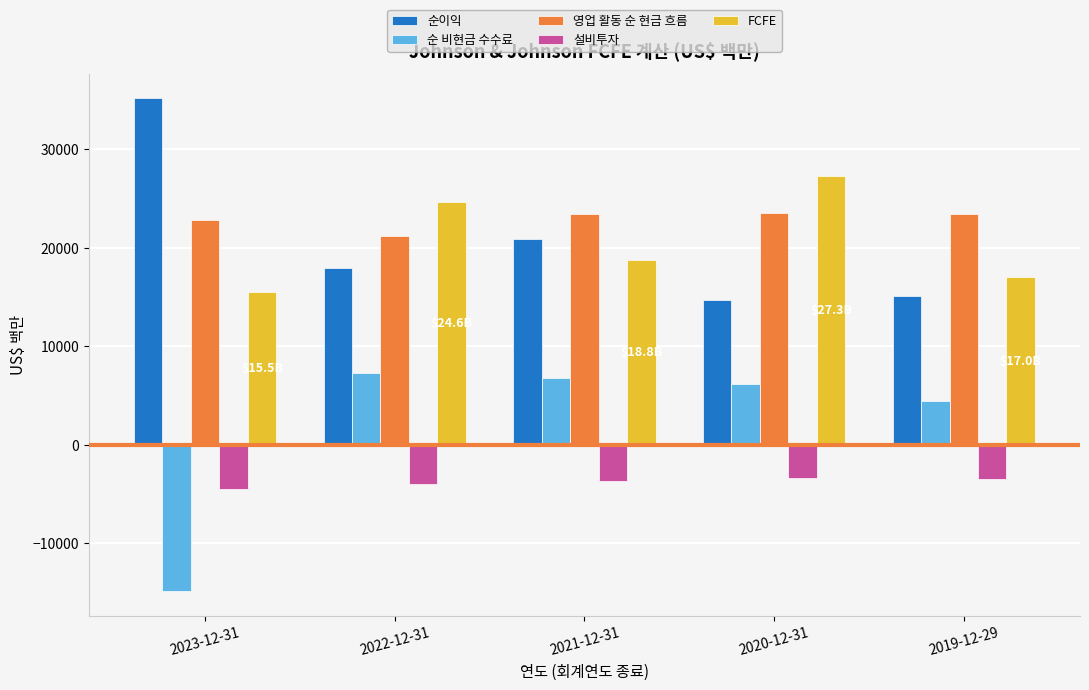

At how many categories does at least one series exceed 1987?

5